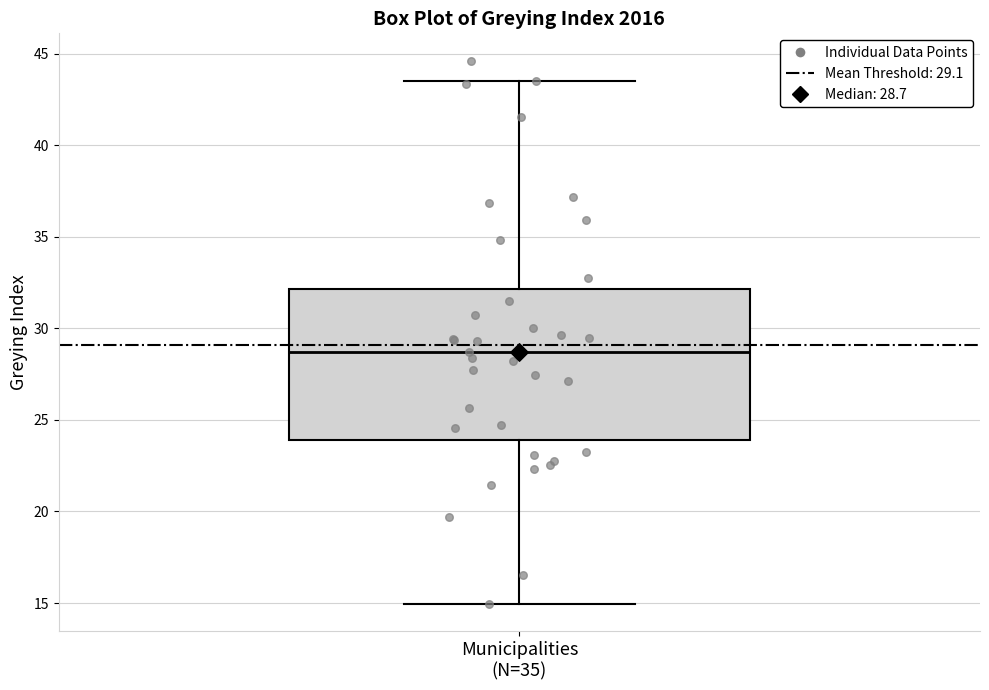

Transcribe this box plot: give where the median line is, the range the box spans, and where the two whiskers end, as read against the y-axis. The values are not printed on the chart, so give them approximately, as read against the axis.

median 28.5, box 24.0 to 32.0, whiskers 15.0 to 43.5